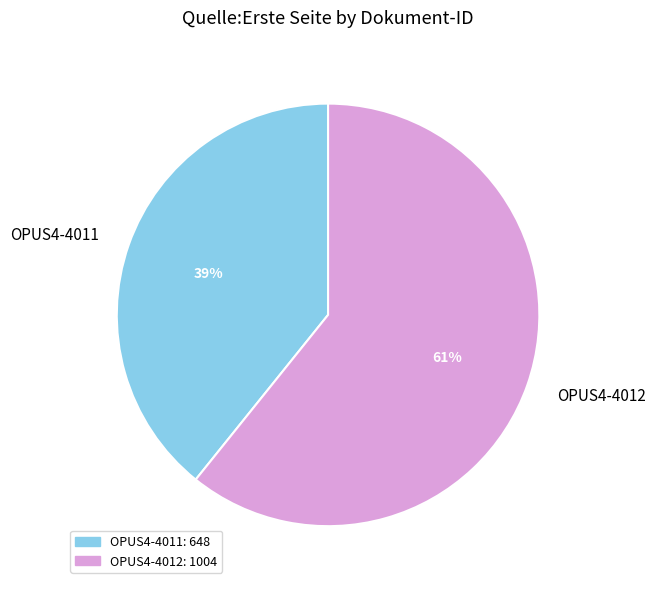

How many slices are in this pie chart?

2